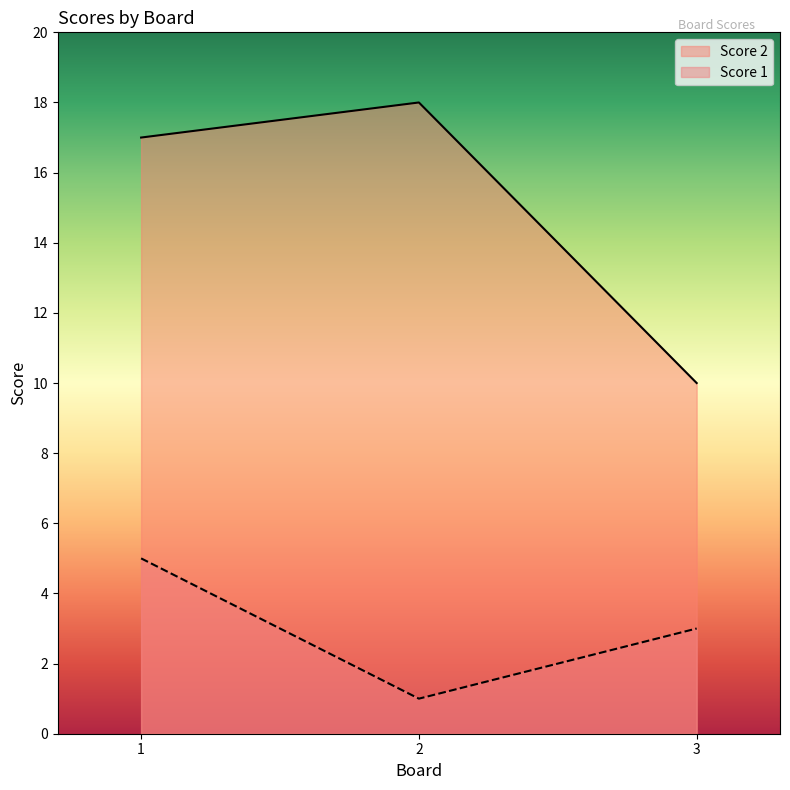

At which label does Score 1 reach its minimum?

2